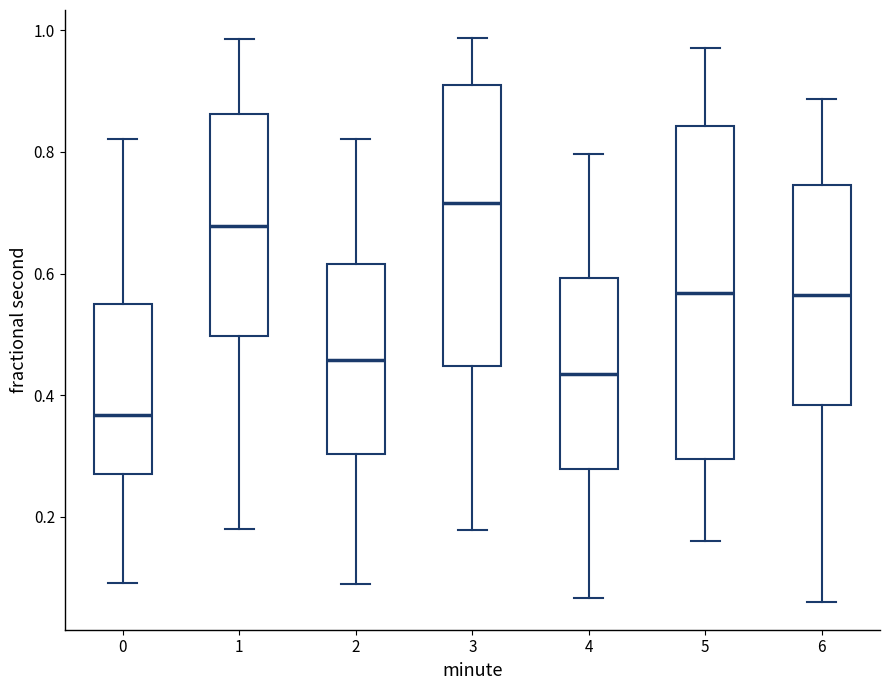

Where does the upper whisker of the box at x = 0 end on the y-axis? The values are not printed on the chart, so give them approximately, as read against the axis.

0.82